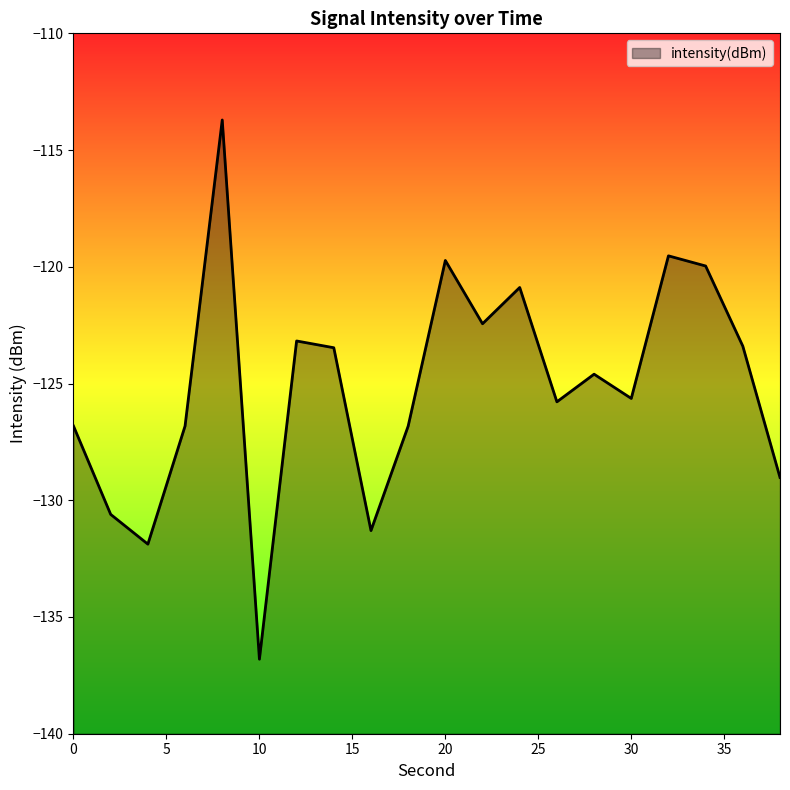

What is the value of the 1st point from the left?

-126.8